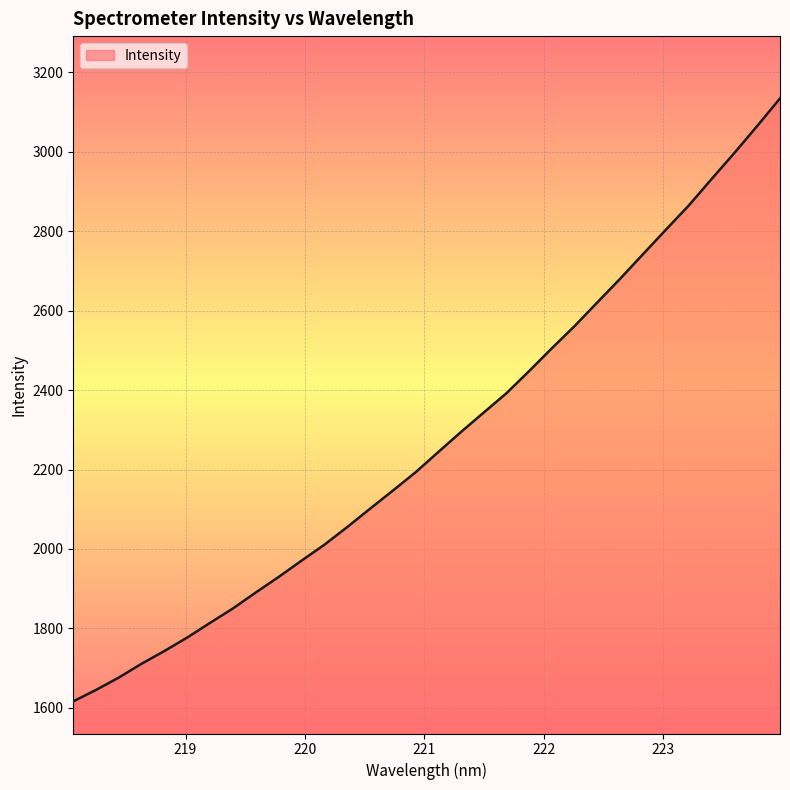

How many lines are shown in the chart?

1